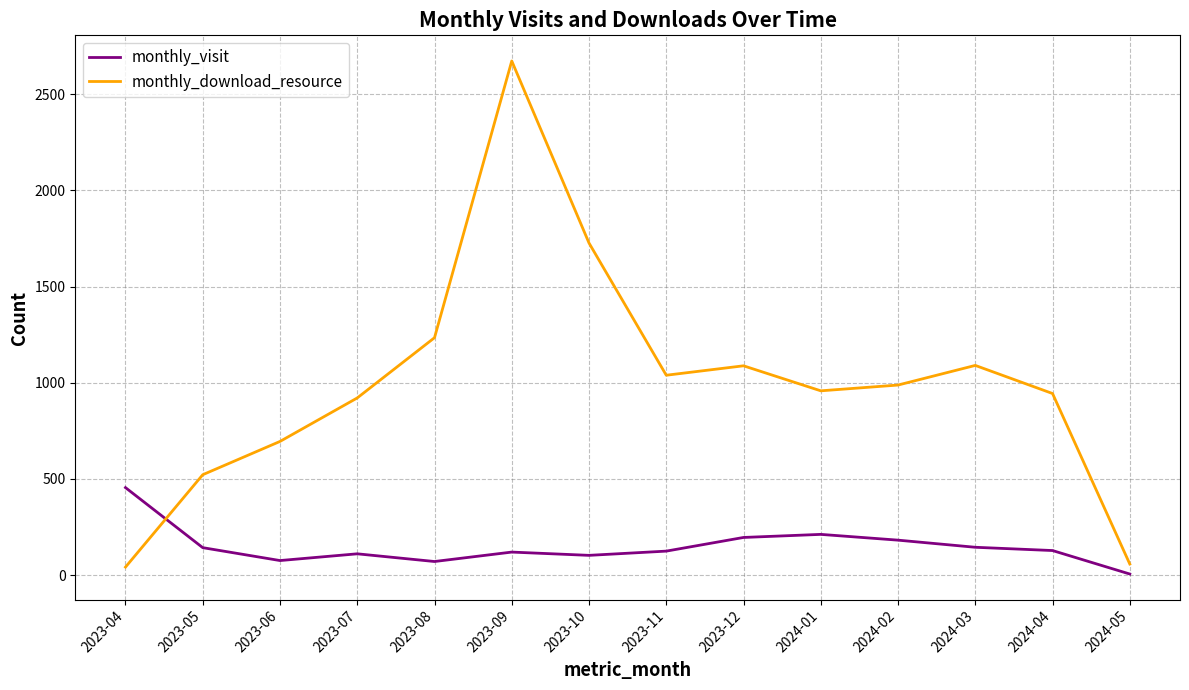

Rank the series at 2024-01 from lowest to highest value.

monthly_visit, monthly_download_resource